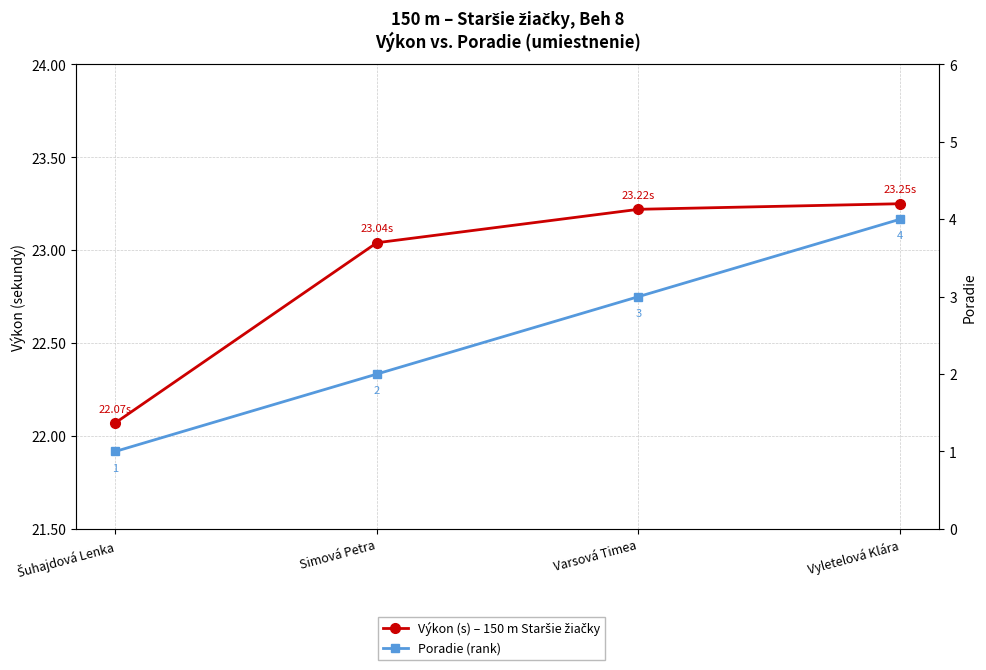

What is the average value of the Poradie (rank) series?

2.5